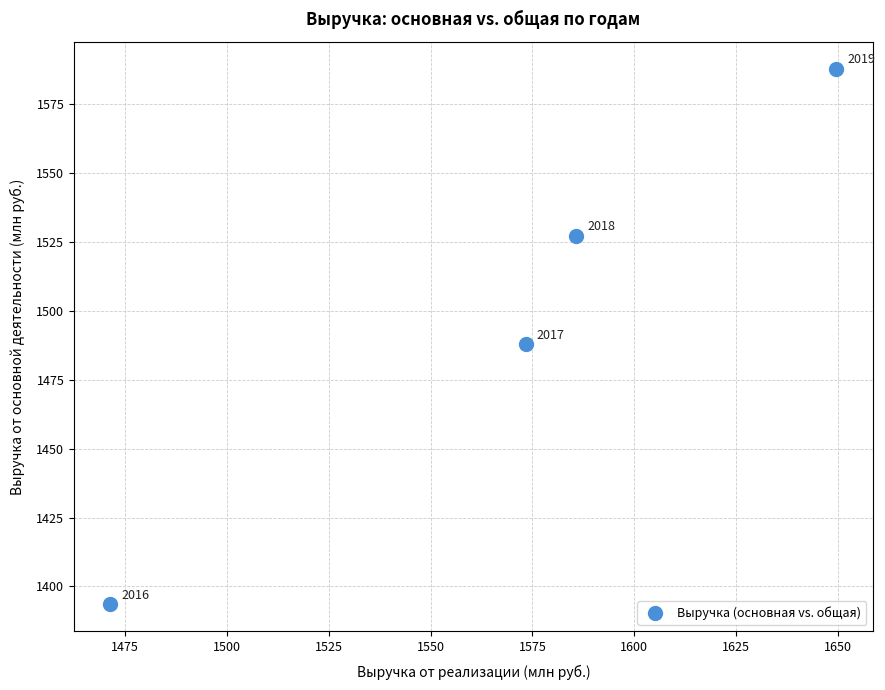

What is the average X value?

1570.0